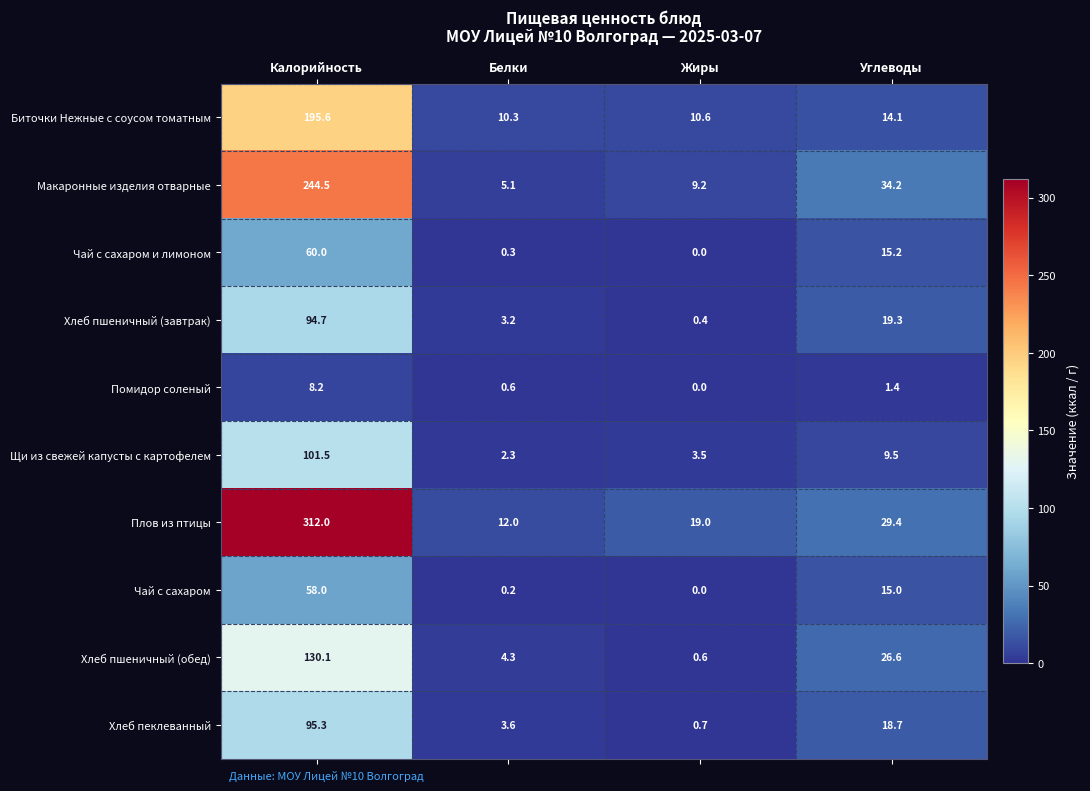

At which category does the chart reach its peak across all series?

Калорийность